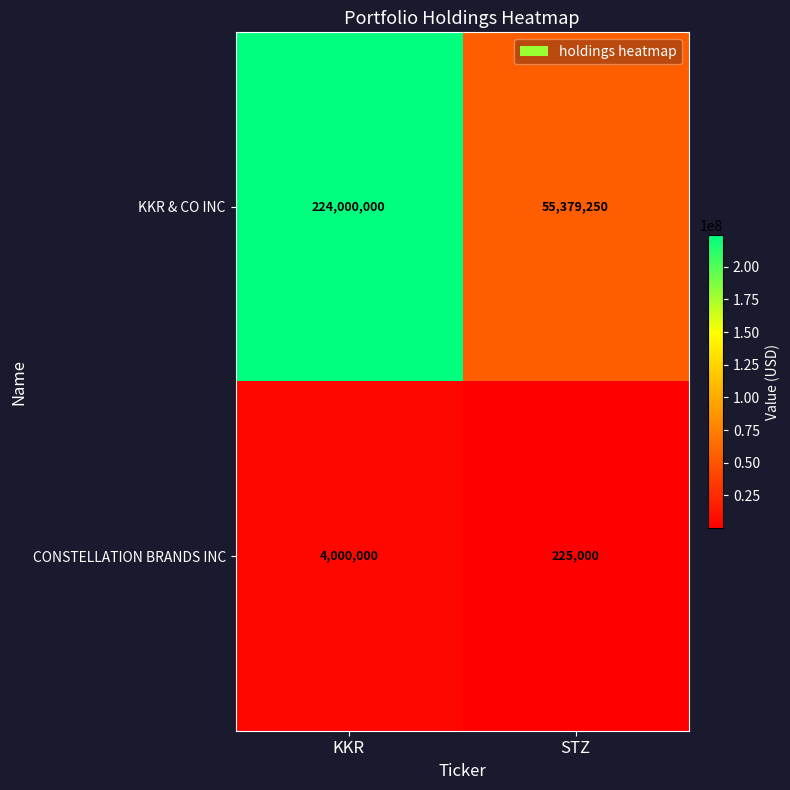

What is the difference between the maximum and minimum values in the CONSTELLATION BRANDS INC series?

3775000